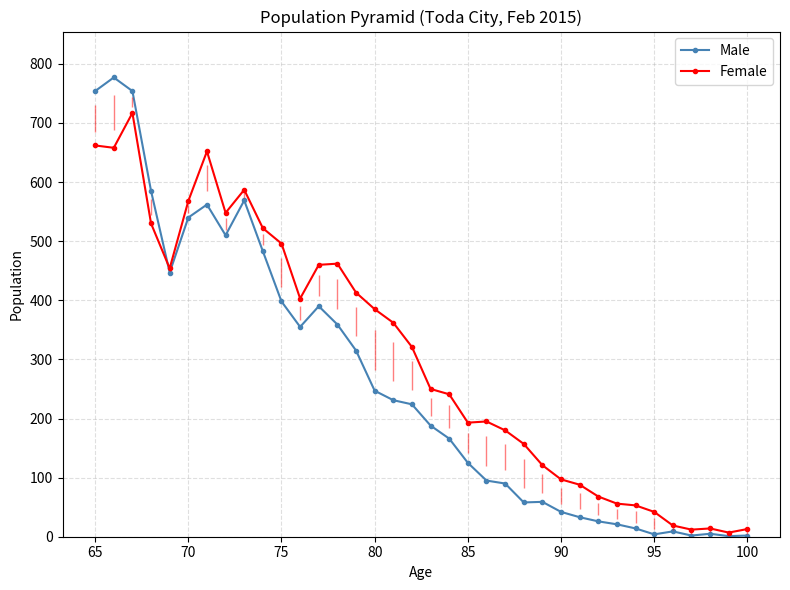

How many interior local valleys does the Female series have?

7